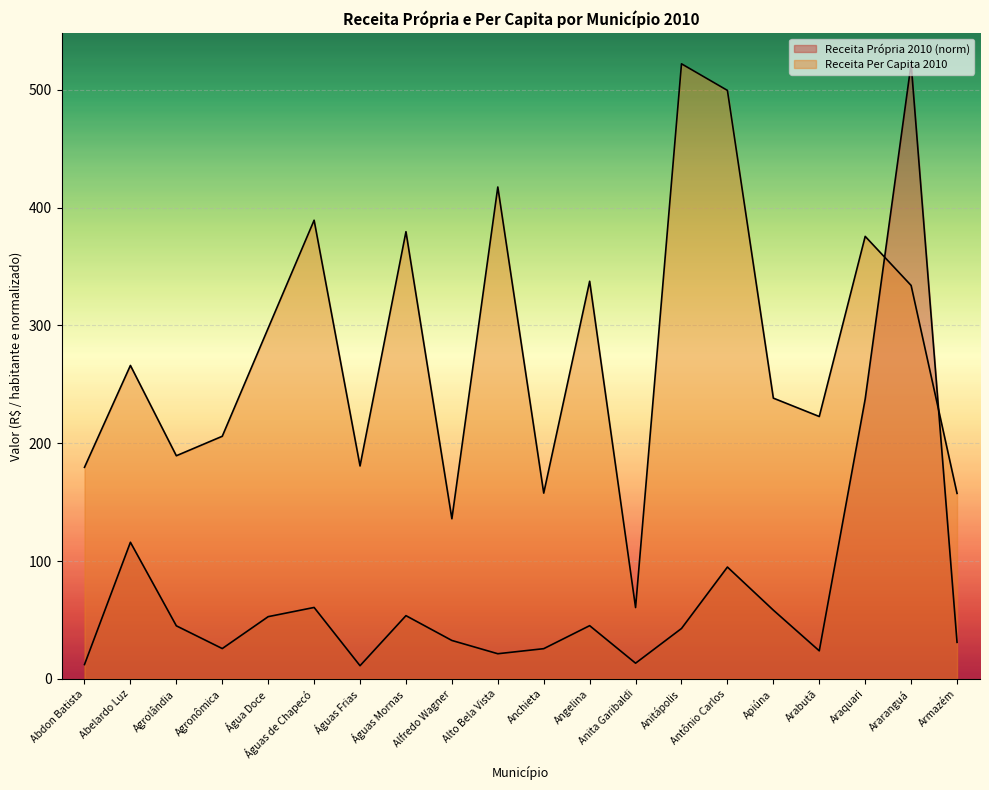

True or false: Receita Própria 2010 has more than 0 points higher than both neighbors.

True